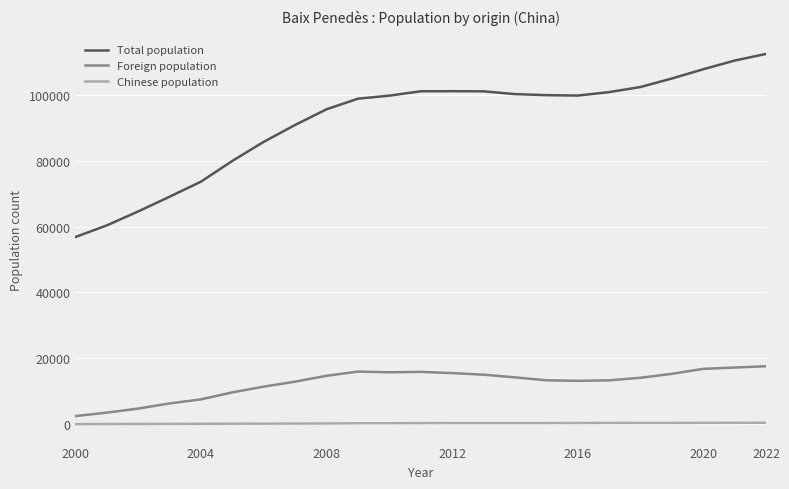

Is this an area chart (filled region under the line)?

No